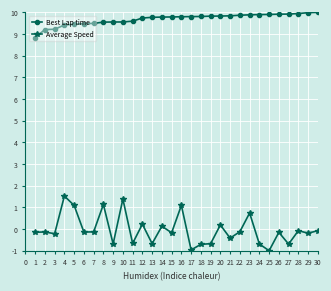

Does the chart display data point markers on the line(s)?

Yes